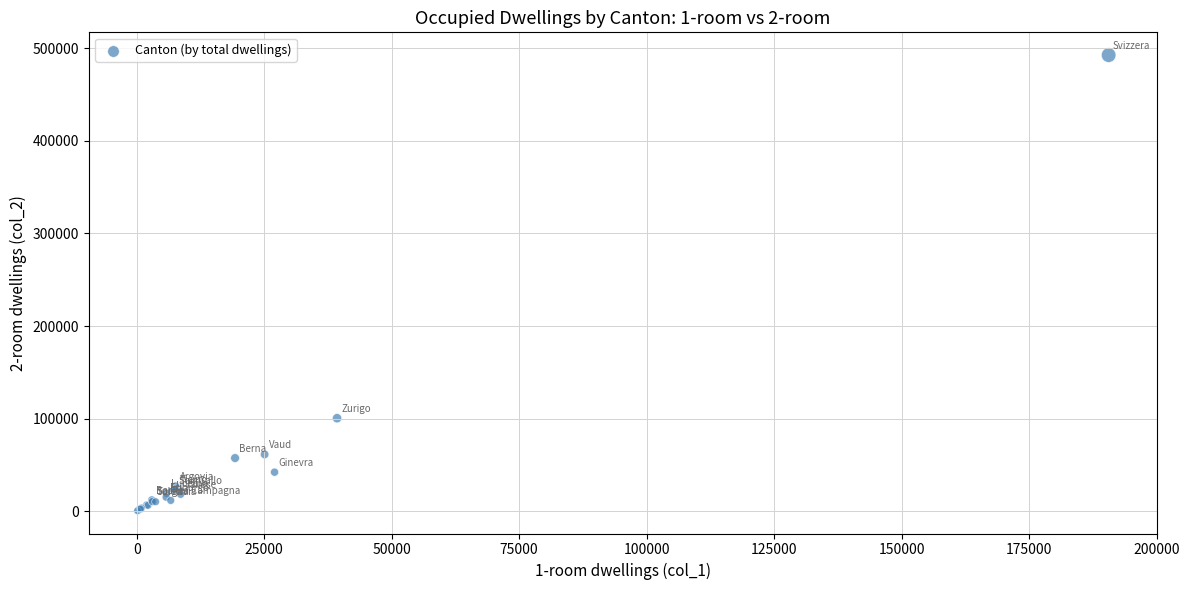

What Y value in the scatter plot is closest to 246548?

100416